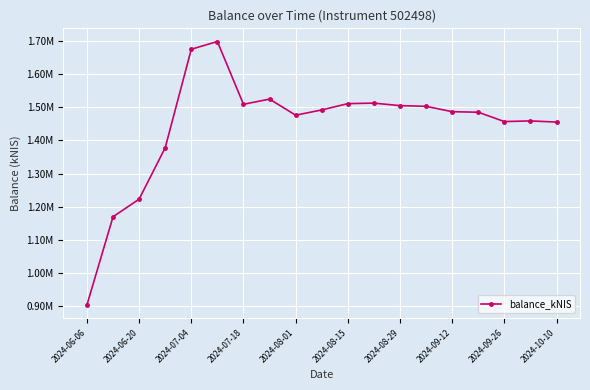

Does the chart have visible grid lines?

Yes